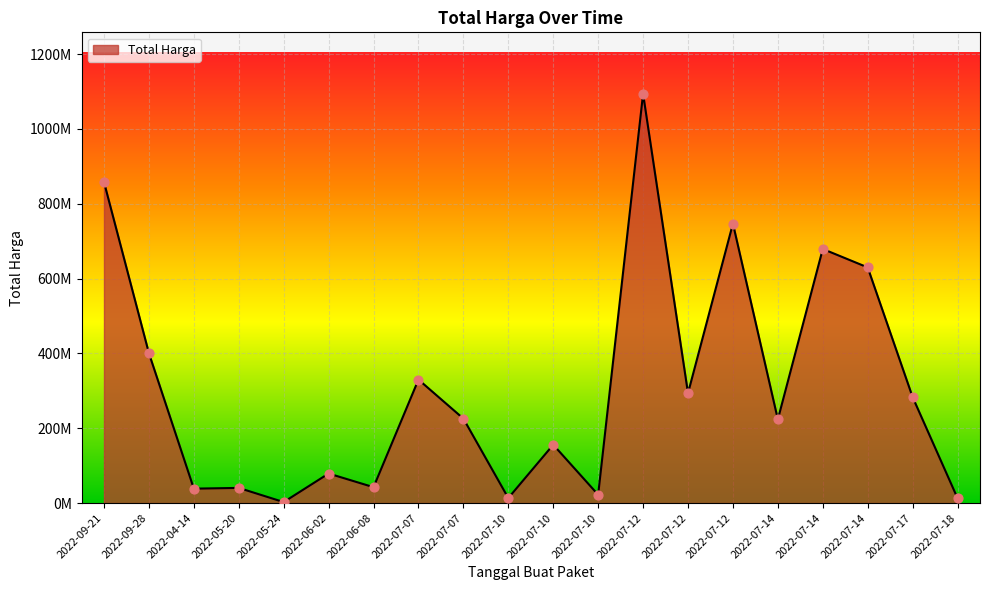

What is the change in value from 2022-05-20 to 2022-05-24?

-37871000